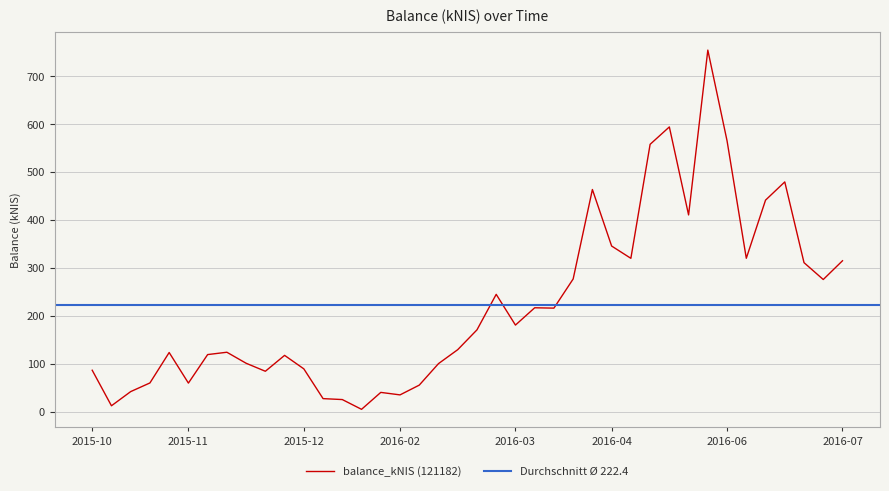

What is the difference between the values at 2016-06-09 and 2016-04-14?

143.4